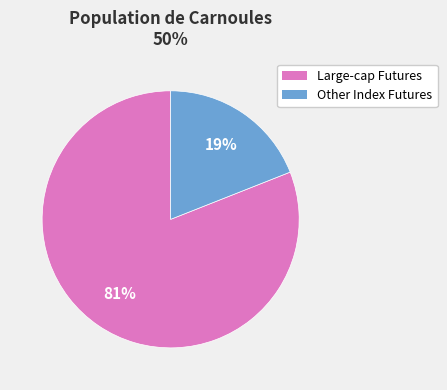

Is there any slice that represents more than half of the pie?

Yes